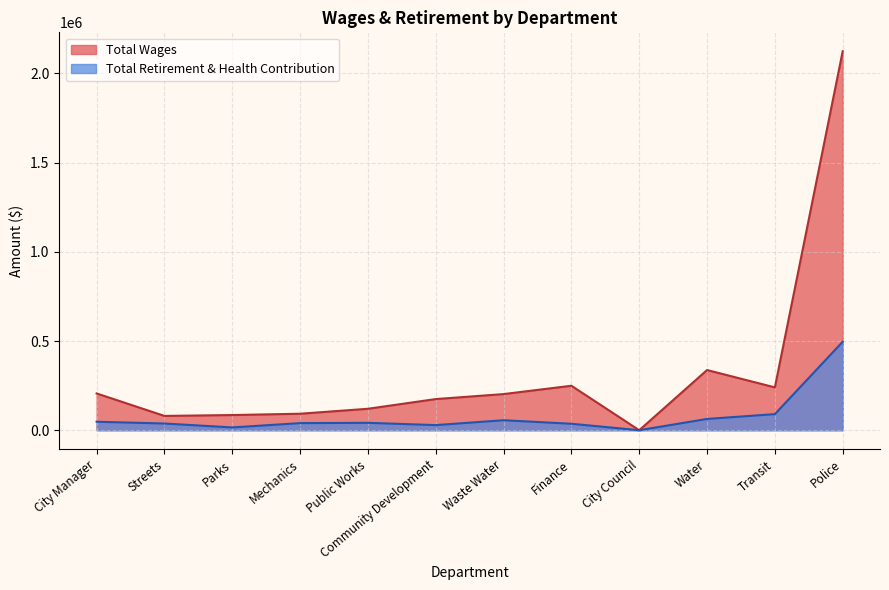

Is it true that Total Retirement & Health Contribution equals 39814 at Mechanics?

True